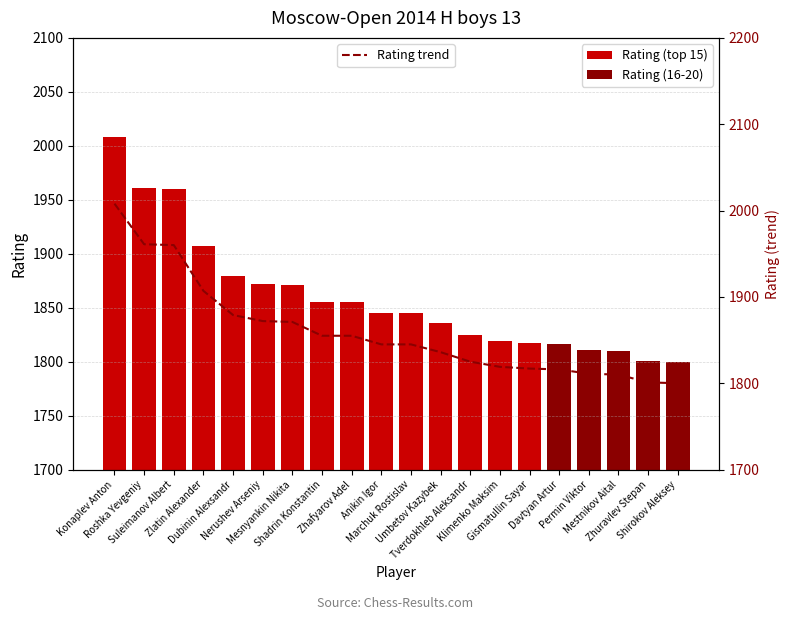

What is the difference between the maximum and second lowest values?

207